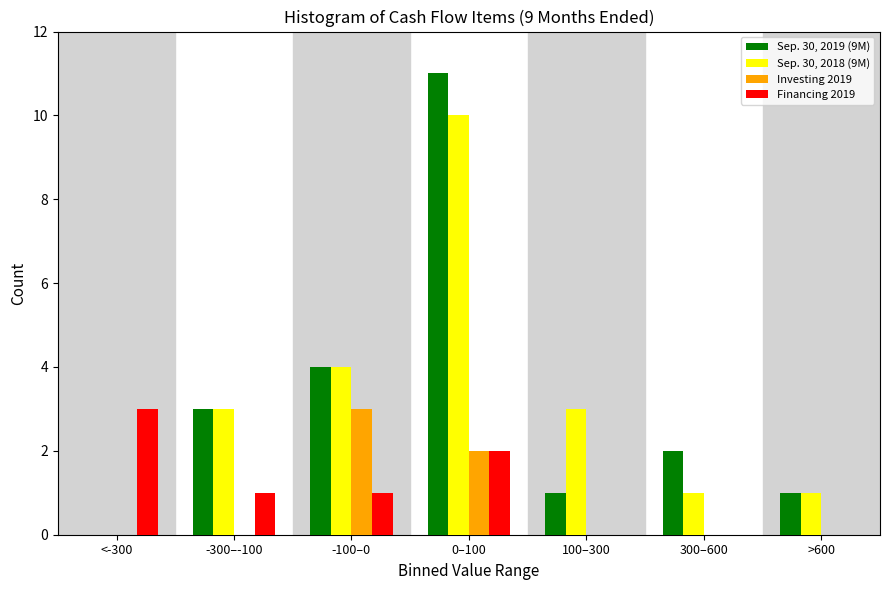

Reading left to right, transcribe all the data shown in this chart.

Sep. 30, 2019 (9M): <-300=0	-300–-100=3	-100–0=4	0–100=11	100–300=1	300–600=2	>600=1
Sep. 30, 2018 (9M): <-300=0	-300–-100=3	-100–0=4	0–100=10	100–300=3	300–600=1	>600=1
Investing 2019: <-300=0	-300–-100=0	-100–0=3	0–100=2	100–300=0	300–600=0	>600=0
Financing 2019: <-300=3	-300–-100=1	-100–0=1	0–100=2	100–300=0	300–600=0	>600=0